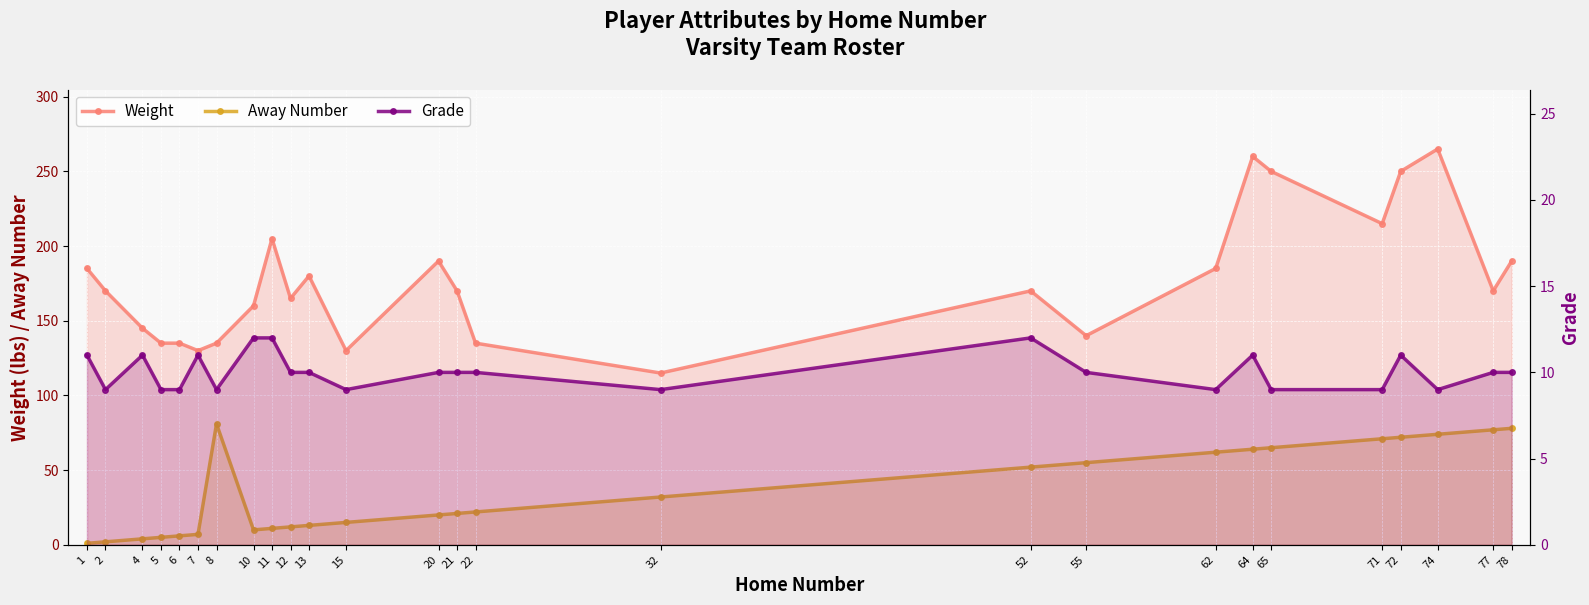

Reading left to right, what are all the values shown in this chart?

Weight: 1=185	2=170	4=145	5=135	6=135	7=130	8=135	10=160	11=205	12=165	13=180	15=130	20=190	21=170	22=135	32=115	52=170	55=140	62=185	64=260	65=250	71=215	72=250	74=265	77=170	78=190
Away Number: 1=1	2=2	4=4	5=5	6=6	7=7	8=81	10=10	11=11	12=12	13=13	15=15	20=20	21=21	22=22	32=32	52=52	55=55	62=62	64=64	65=65	71=71	72=72	74=74	77=77	78=78
Grade: 1=11	2=9	4=11	5=9	6=9	7=11	8=9	10=12	11=12	12=10	13=10	15=9	20=10	21=10	22=10	32=9	52=12	55=10	62=9	64=11	65=9	71=9	72=11	74=9	77=10	78=10